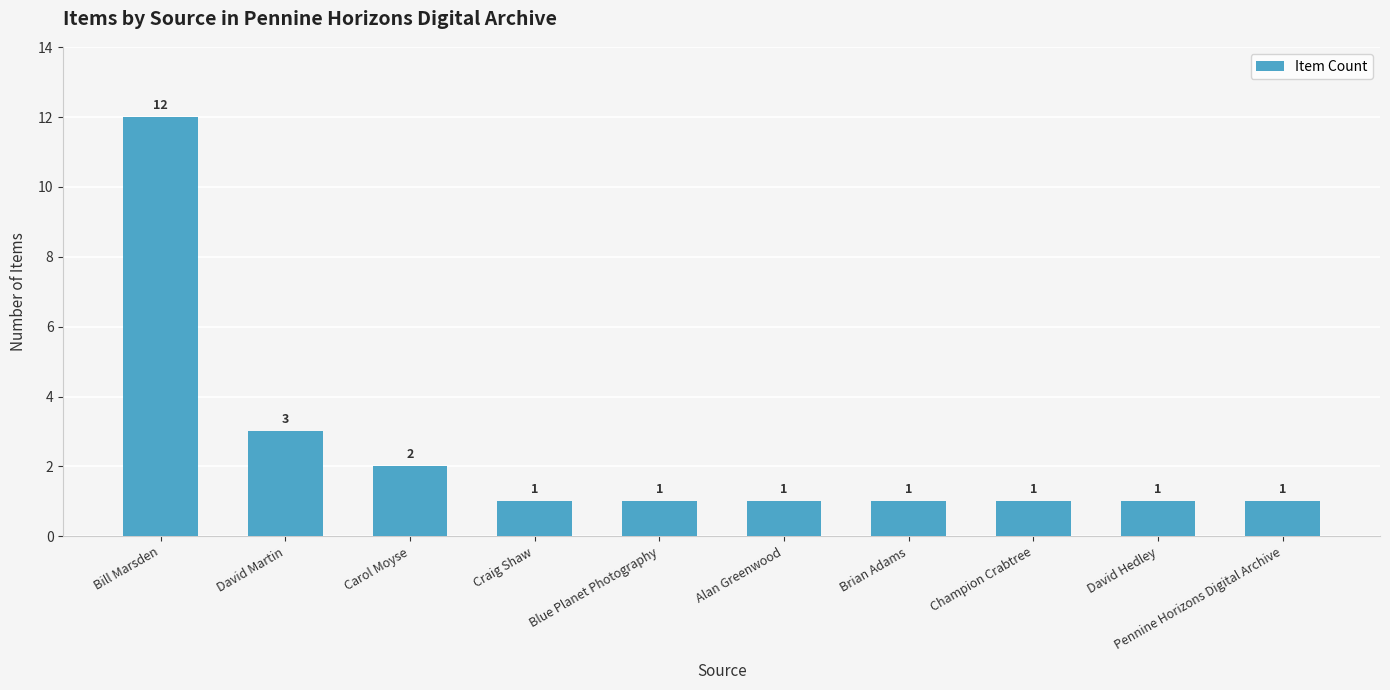

Between Alan Greenwood and Bill Marsden, which is larger?

Bill Marsden